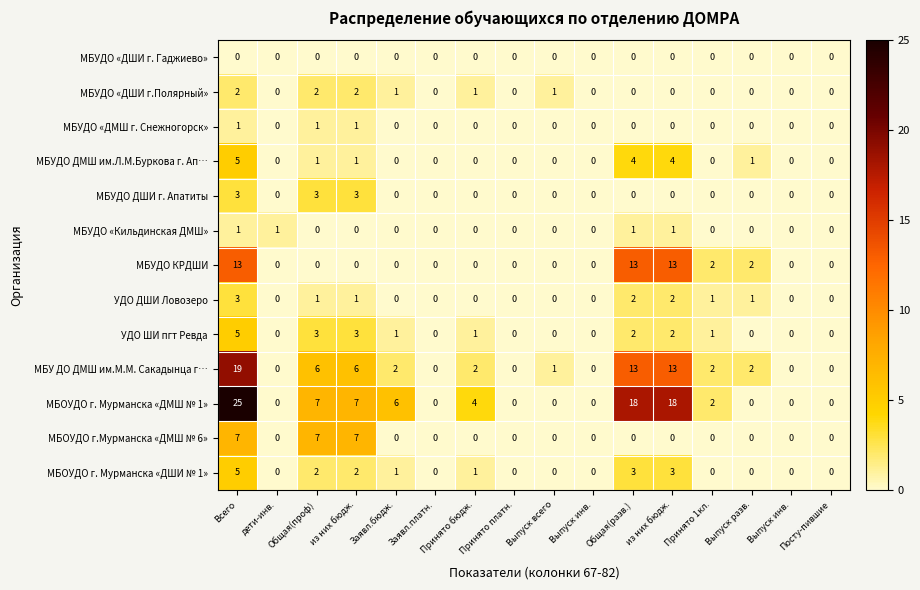

How many distinct data groups are displayed?

13